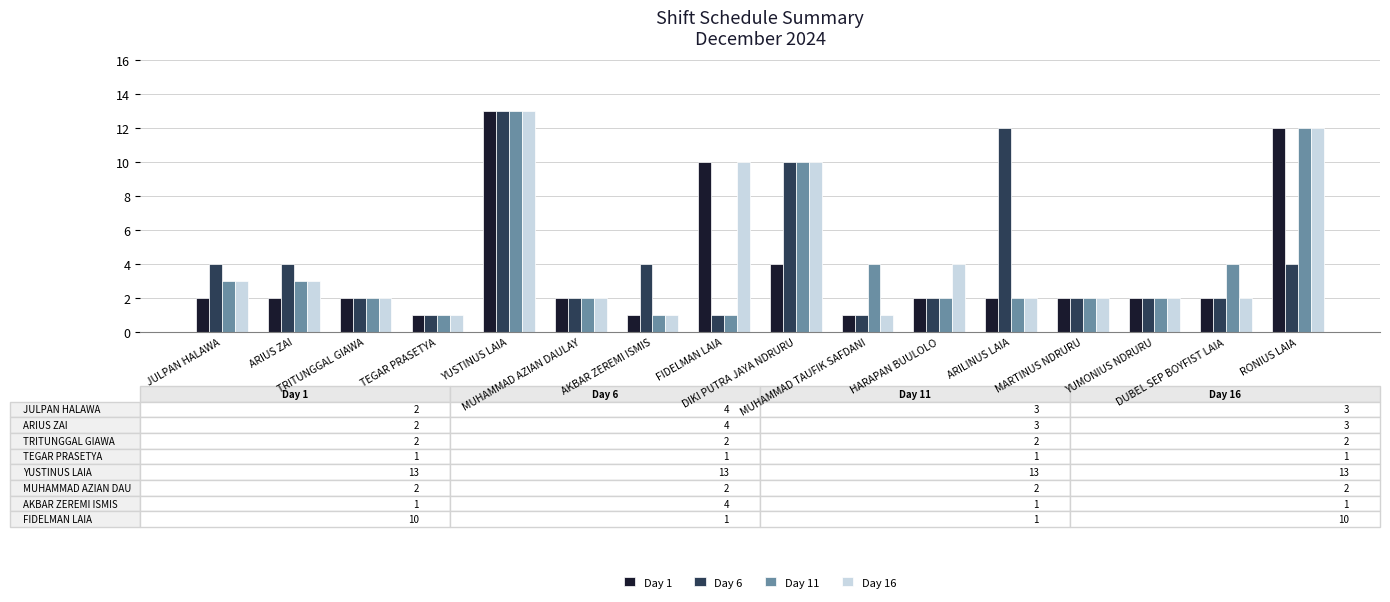

Reading left to right, list all the values displayed in this chart.

Day 1: JULPAN HALAWA=2	ARIUS ZAI=2	TRITUNGGAL GIAWA=2	TEGAR PRASETYA=1	YUSTINUS LAIA=13	MUHAMMAD AZIAN DAULAY=2	AKBAR ZEREMI ISMIS=1	FIDELMAN LAIA=10	DIKI PUTRA JAYA NDRURU=4	MUHAMMAD TAUFIK SAFDANI=1	HARAPAN BUULOLO=2	ARILINUS LAIA=2	MARTINUS NDRURU=2	YUMONIUS NDRURU=2	DUBEL SEP BOYFIST LAIA=2	RONIUS LAIA=12
Day 6: JULPAN HALAWA=4	ARIUS ZAI=4	TRITUNGGAL GIAWA=2	TEGAR PRASETYA=1	YUSTINUS LAIA=13	MUHAMMAD AZIAN DAULAY=2	AKBAR ZEREMI ISMIS=4	FIDELMAN LAIA=1	DIKI PUTRA JAYA NDRURU=10	MUHAMMAD TAUFIK SAFDANI=1	HARAPAN BUULOLO=2	ARILINUS LAIA=12	MARTINUS NDRURU=2	YUMONIUS NDRURU=2	DUBEL SEP BOYFIST LAIA=2	RONIUS LAIA=4
Day 11: JULPAN HALAWA=3	ARIUS ZAI=3	TRITUNGGAL GIAWA=2	TEGAR PRASETYA=1	YUSTINUS LAIA=13	MUHAMMAD AZIAN DAULAY=2	AKBAR ZEREMI ISMIS=1	FIDELMAN LAIA=1	DIKI PUTRA JAYA NDRURU=10	MUHAMMAD TAUFIK SAFDANI=4	HARAPAN BUULOLO=2	ARILINUS LAIA=2	MARTINUS NDRURU=2	YUMONIUS NDRURU=2	DUBEL SEP BOYFIST LAIA=4	RONIUS LAIA=12
Day 16: JULPAN HALAWA=3	ARIUS ZAI=3	TRITUNGGAL GIAWA=2	TEGAR PRASETYA=1	YUSTINUS LAIA=13	MUHAMMAD AZIAN DAULAY=2	AKBAR ZEREMI ISMIS=1	FIDELMAN LAIA=10	DIKI PUTRA JAYA NDRURU=10	MUHAMMAD TAUFIK SAFDANI=1	HARAPAN BUULOLO=4	ARILINUS LAIA=2	MARTINUS NDRURU=2	YUMONIUS NDRURU=2	DUBEL SEP BOYFIST LAIA=2	RONIUS LAIA=12